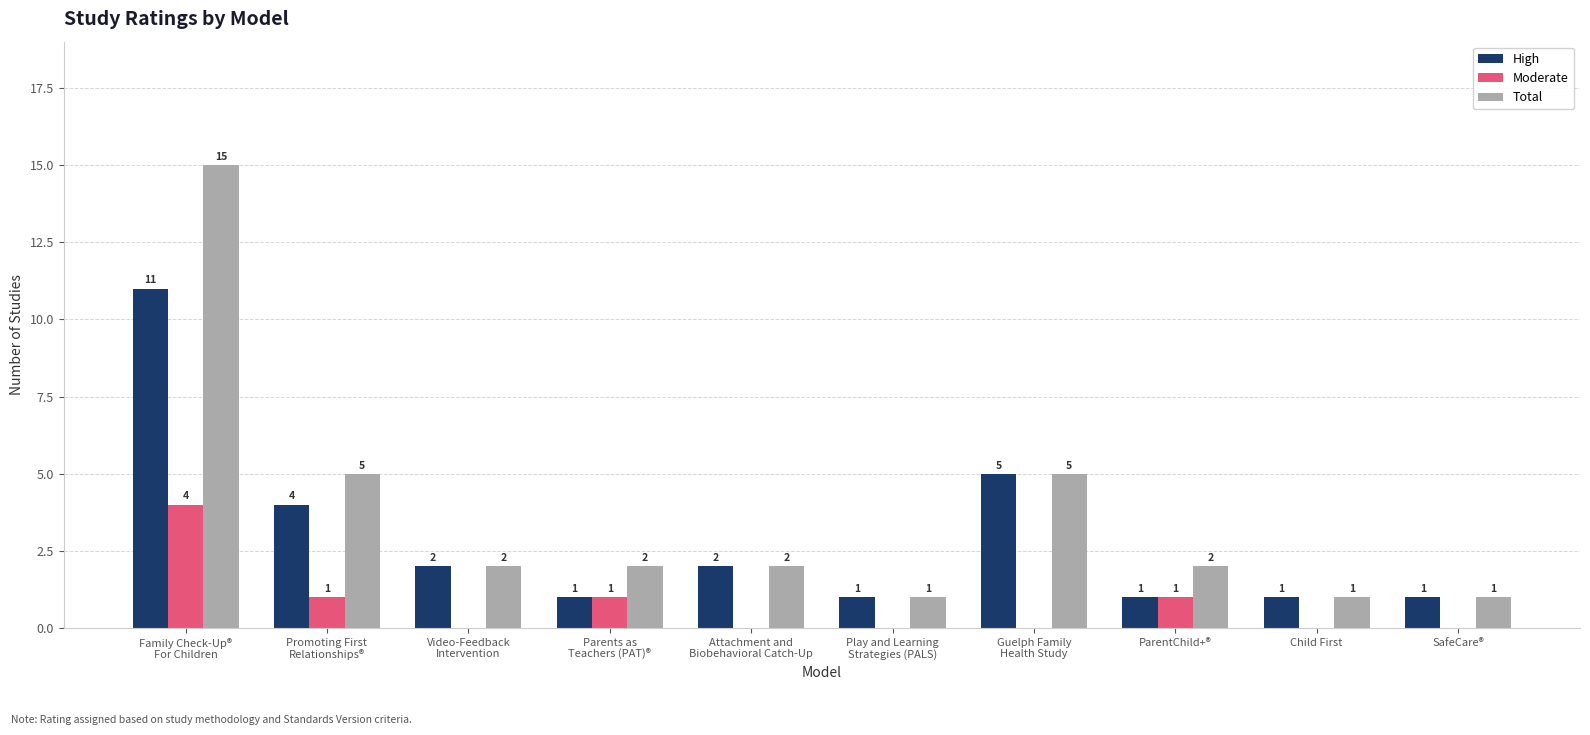

Which series has the largest total across all categories?

Total